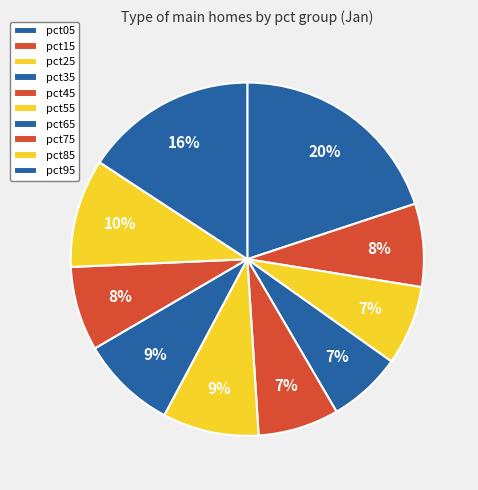

How many slices are in this pie chart?

10